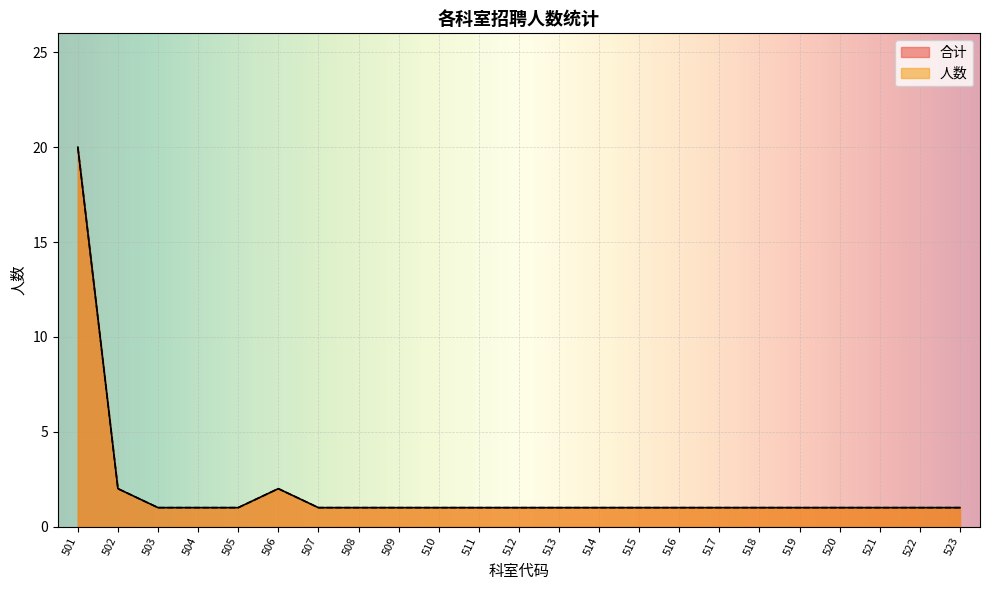

Read the 人数 value at 504.

1